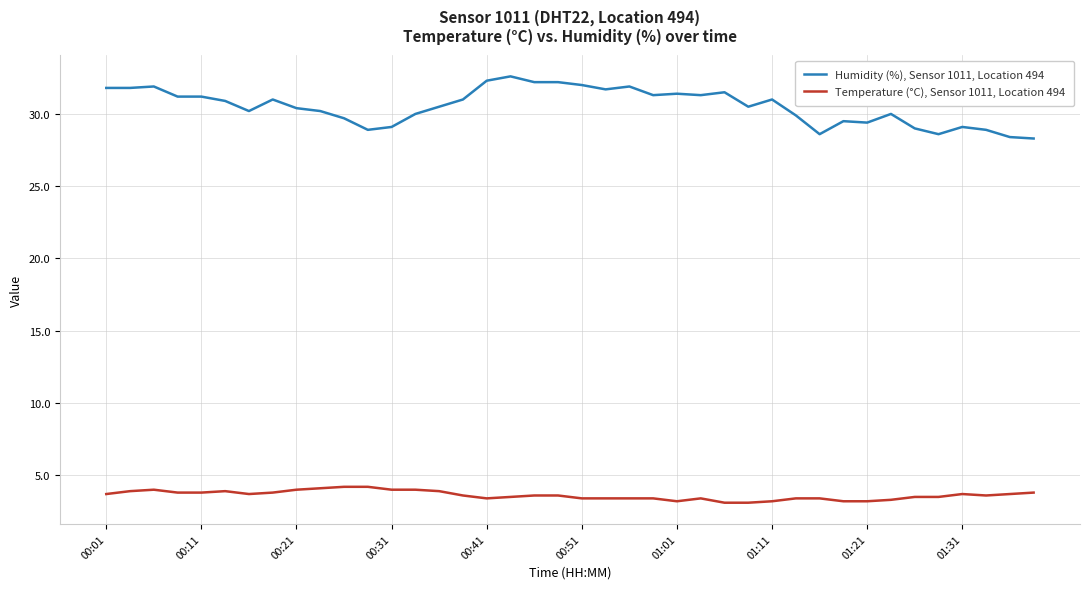

Which series has the largest total across all categories?

Humidity (%), Sensor 1011, Location 494